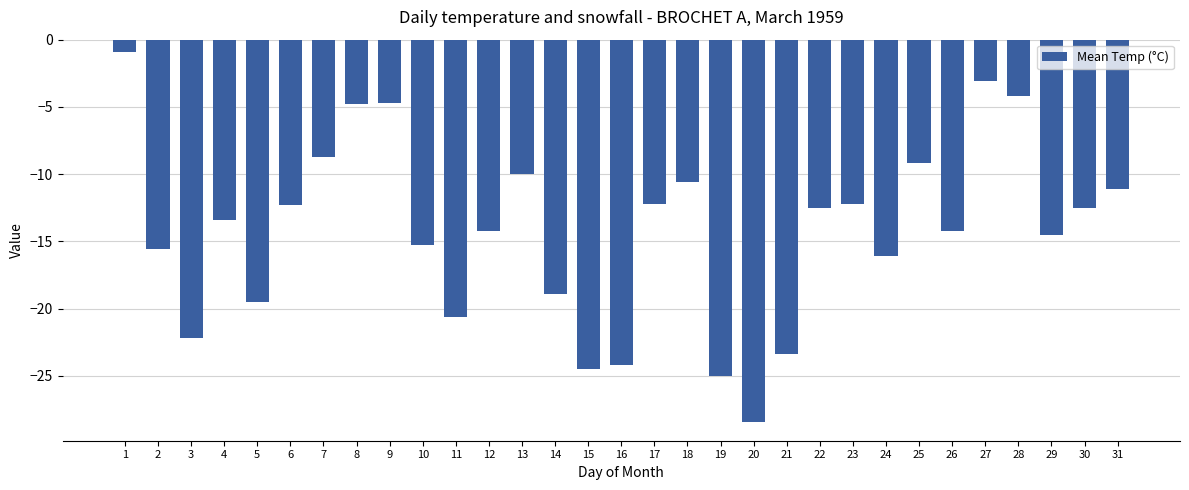

At which category does the chart reach its minimum across all series?

20